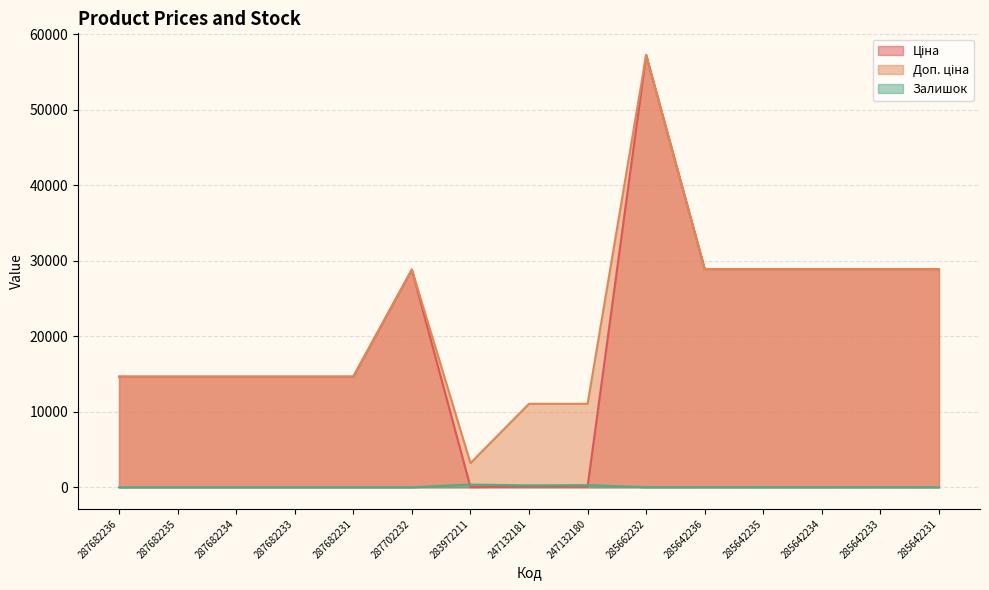

At which category does the chart reach its minimum across all series?

287682236